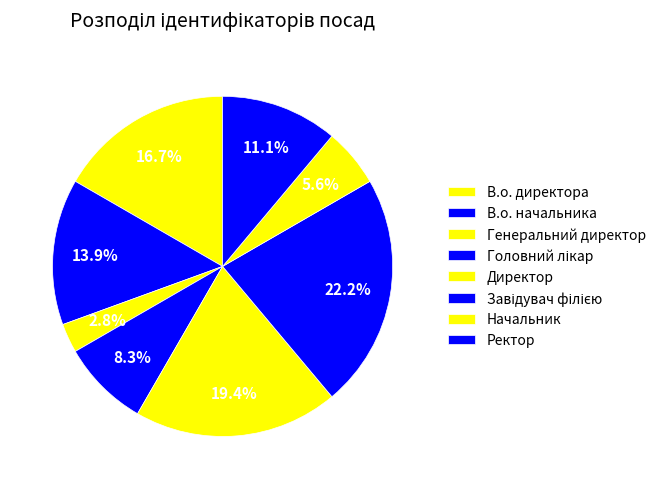

How many slices are in this pie chart?

8